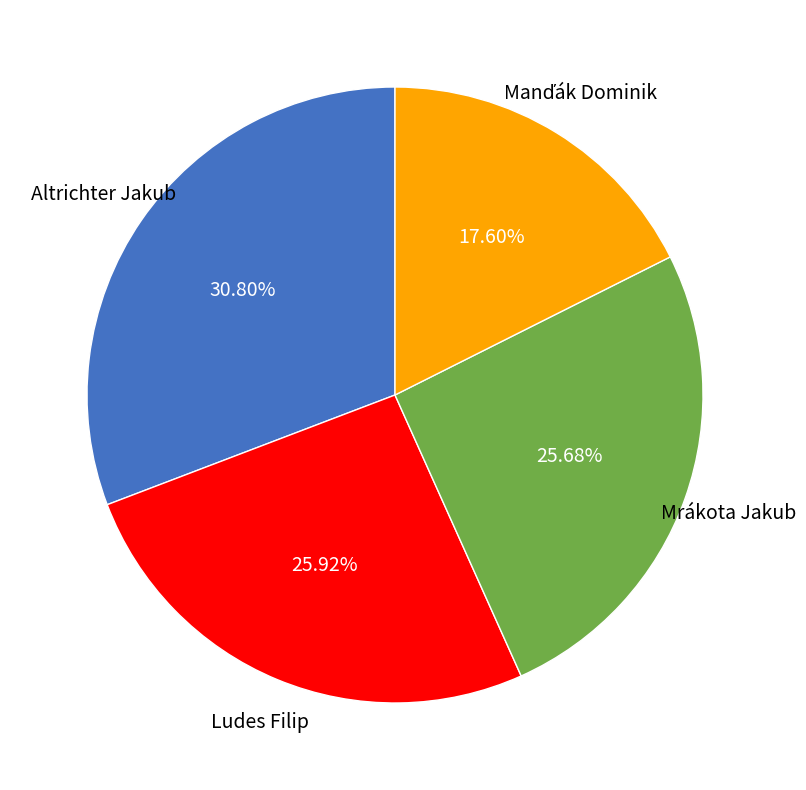

What is the ratio of the value at Ludes Filip to the value at Mrákota Jakub?

1.0